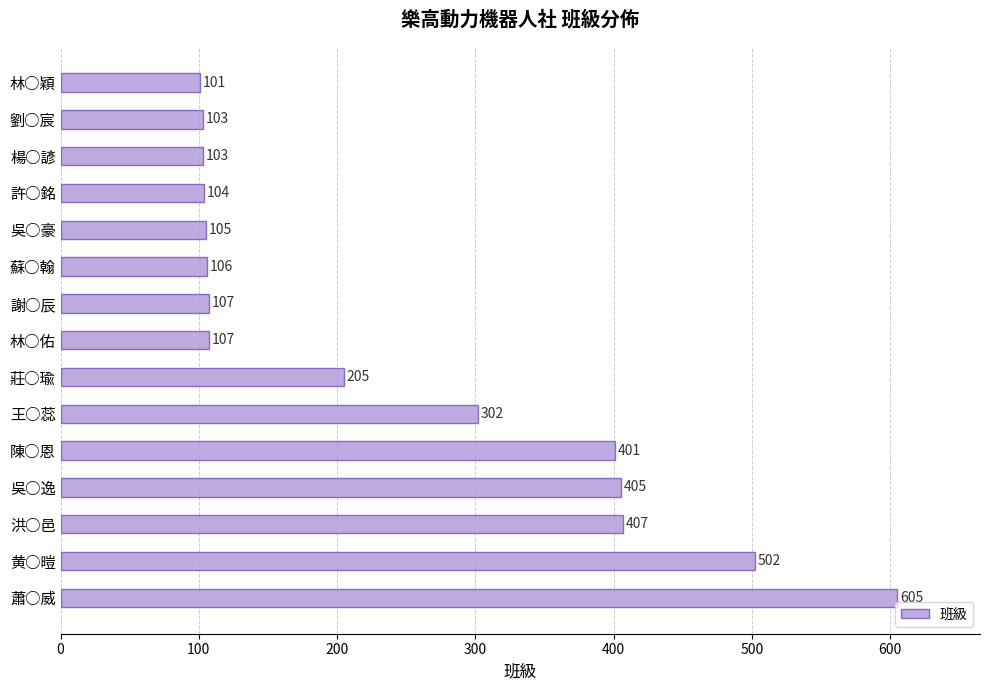

What is the change in value from 楊○諺 to 蕭○威?

+502